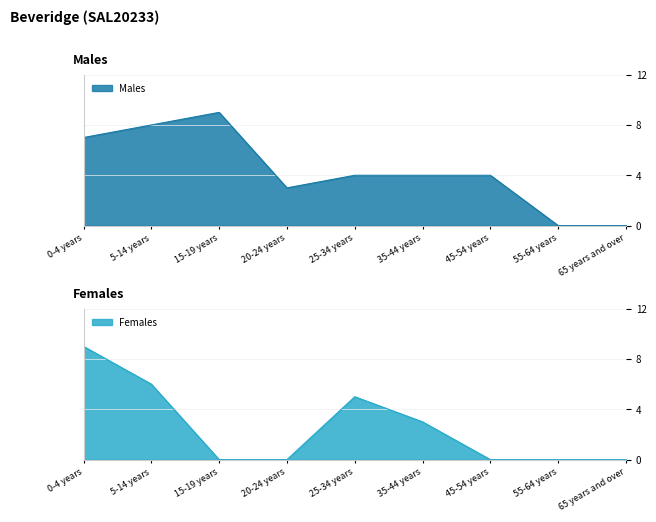

At which category does Females reach its first local peak?

25-34 years